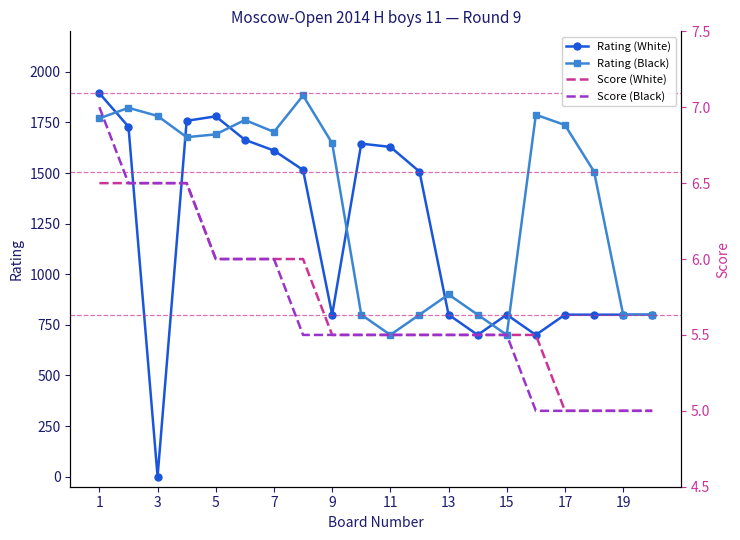

What is the value of the Score (Black) point at the 4th from the left?

6.5